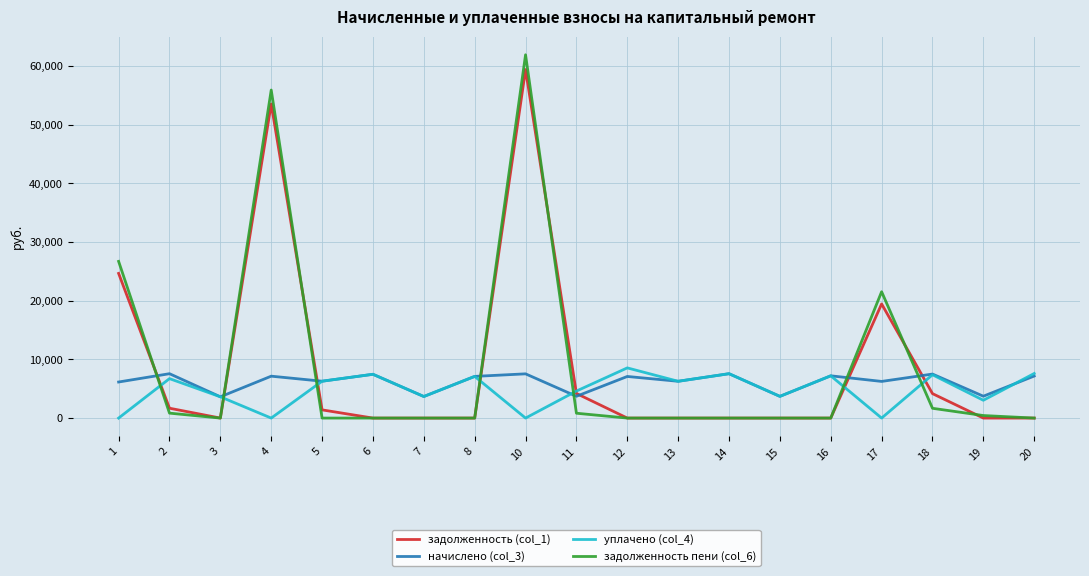

Is this an area chart (filled region under the line)?

No